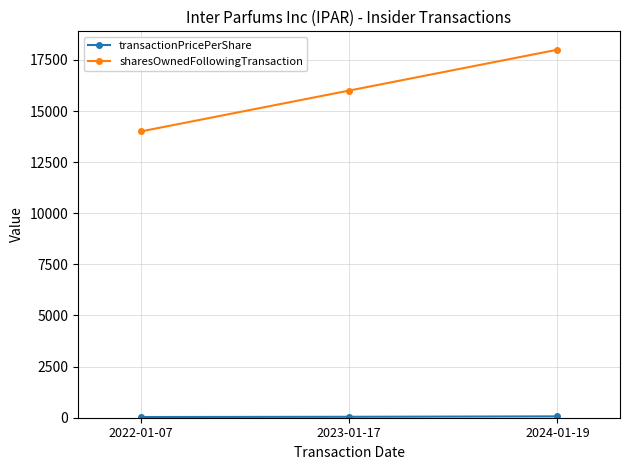

Which series has the largest total across all categories?

sharesOwnedFollowingTransaction